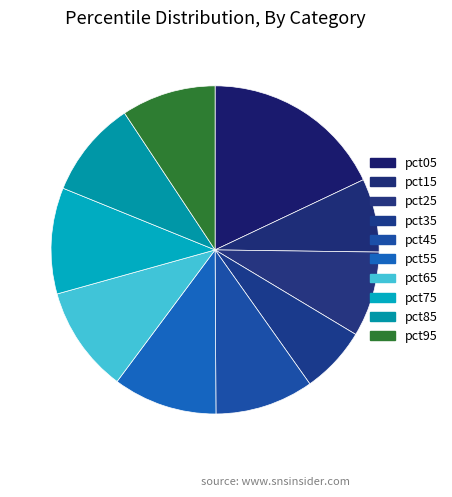

Which category has the biggest portion of the pie?

pct05